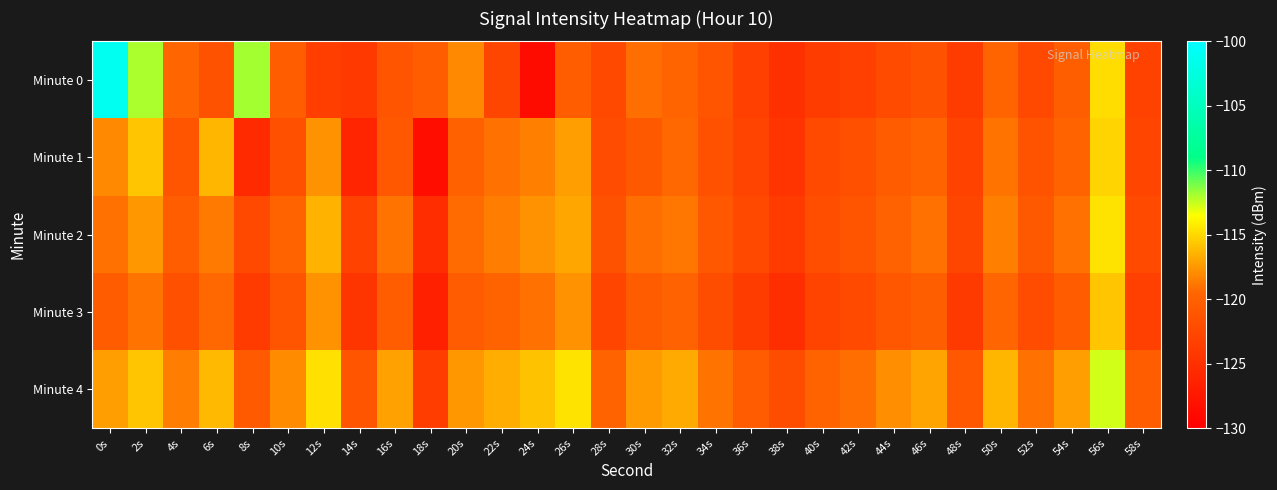

Reading left to right, transcribe all the data shown in this chart.

Minute 0: 0s=-101.1	2s=-112.0	4s=-119.5	6s=-121.5	8s=-111.9	10s=-120.3	12s=-123.5	14s=-124.1	16s=-121.2	18s=-120.3	20s=-118.1	22s=-122.7	24s=-128.7	26s=-120.4	28s=-122.5	30s=-119.2	32s=-119.6	34s=-121.1	36s=-123.4	38s=-125.1	40s=-123.7	42s=-123.4	44s=-122.2	46s=-121.5	48s=-123.8	50s=-119.6	52s=-122.5	54s=-120.2	56s=-114.8	58s=-123.2
Minute 1: 0s=-118.1	2s=-115.7	4s=-121.2	6s=-116.3	8s=-125.6	10s=-121.7	12s=-117.7	14s=-126.1	16s=-121.0	18s=-128.5	20s=-120.0	22s=-119.0	24s=-118.5	26s=-117.3	28s=-122.1	30s=-120.8	32s=-119.4	34s=-121.6	36s=-123.0	38s=-124.5	40s=-122.3	42s=-121.7	44s=-120.5	46s=-119.8	48s=-123.2	50s=-118.9	52s=-121.4	54s=-119.7	56s=-115.2	58s=-122.8
Minute 2: 0s=-119.0	2s=-117.5	4s=-120.3	6s=-118.7	8s=-122.4	10s=-119.8	12s=-116.5	14s=-123.1	16s=-118.9	18s=-125.2	20s=-119.3	22s=-118.6	24s=-117.8	26s=-116.9	28s=-121.5	30s=-119.2	32s=-118.8	34s=-120.9	36s=-122.5	38s=-123.9	40s=-121.8	42s=-121.2	44s=-119.9	46s=-119.1	48s=-122.7	50s=-118.4	52s=-120.8	54s=-119.1	56s=-114.6	58s=-122.3
Minute 3: 0s=-120.5	2s=-118.9	4s=-121.7	6s=-119.4	8s=-123.8	10s=-121.1	12s=-117.8	14s=-124.4	16s=-120.3	18s=-126.7	20s=-120.6	22s=-119.8	24s=-119.0	26s=-117.7	28s=-122.8	30s=-120.5	32s=-119.9	34s=-122.0	36s=-123.7	38s=-125.1	40s=-122.9	42s=-122.3	44s=-121.0	46s=-120.2	48s=-124.0	50s=-119.5	52s=-122.1	54s=-120.4	56s=-115.8	58s=-123.4
Minute 4: 0s=-117.3	2s=-115.8	4s=-118.6	6s=-116.2	8s=-120.7	10s=-118.0	12s=-114.7	14s=-121.3	16s=-117.2	18s=-123.6	20s=-117.5	22s=-116.7	24s=-115.9	26s=-114.6	28s=-119.7	30s=-117.4	32s=-116.8	34s=-118.9	36s=-120.6	38s=-122.0	40s=-119.8	42s=-119.2	44s=-117.9	46s=-117.1	48s=-120.9	50s=-116.4	52s=-119.0	54s=-117.3	56s=-112.7	58s=-120.3